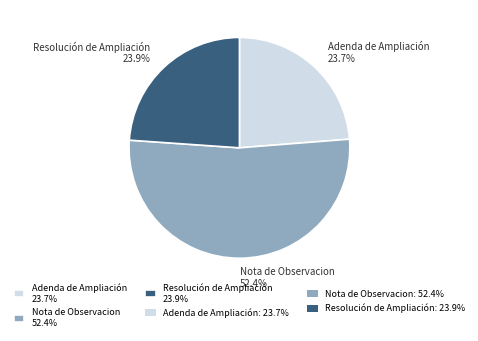

To the nearest percent, what is the difference between the largest and smallest slice percentages?

29%